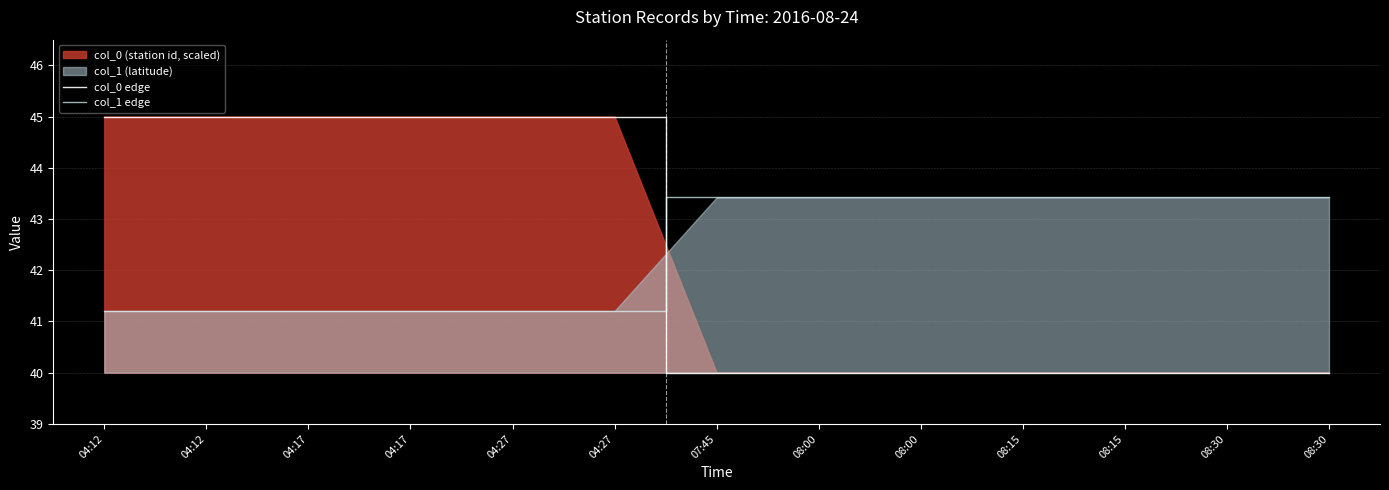

What is the value of the col_1 edge point at the 6th from the left?

41.2